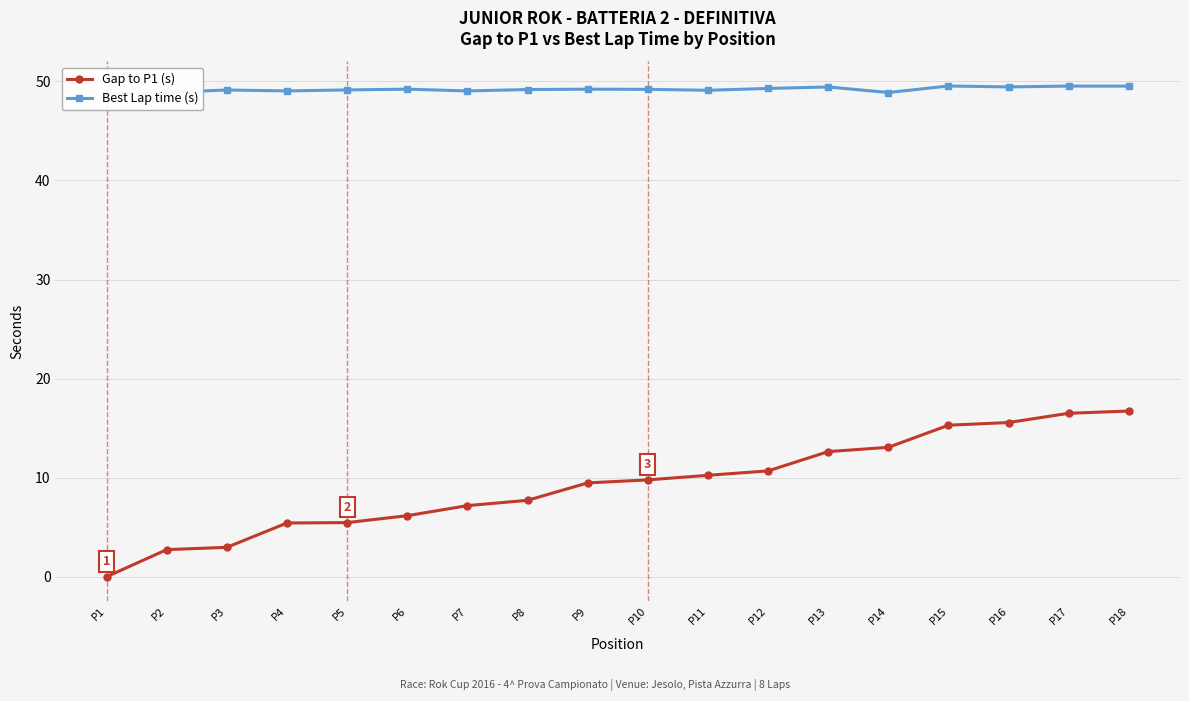

What is the spread (max minus min) of values at P13?

36.8